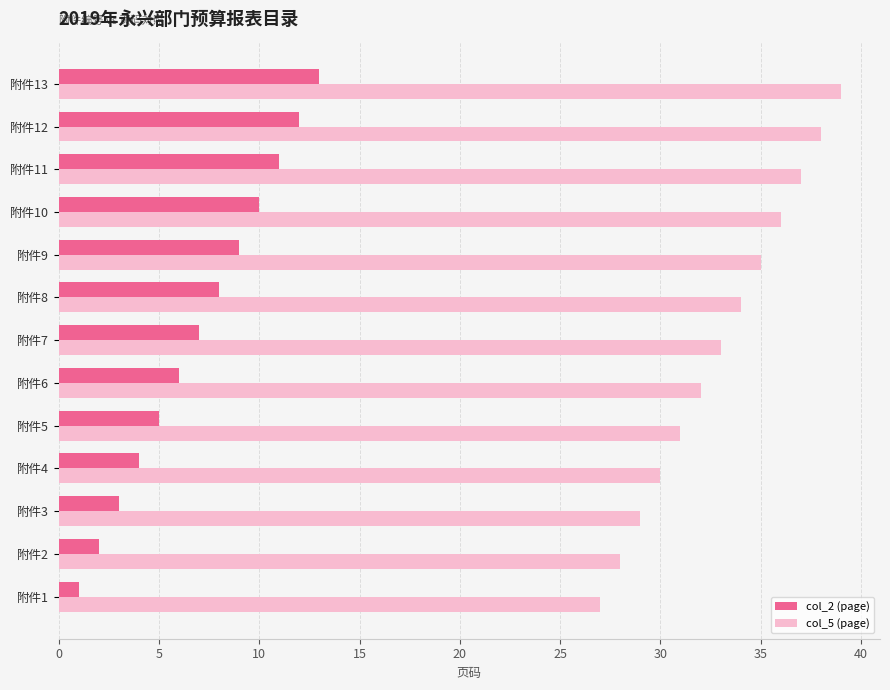

List the series in order of their peak value, lowest first.

col_2 (page), col_5 (page)